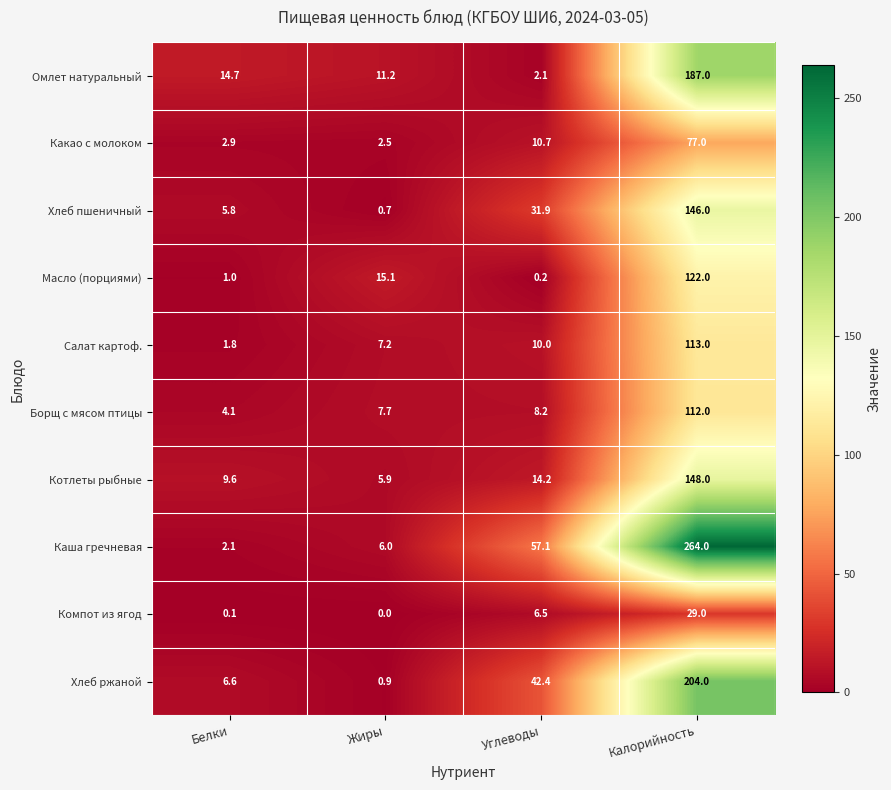

Where does the Каша гречневая series first go above 57?

Углеводы